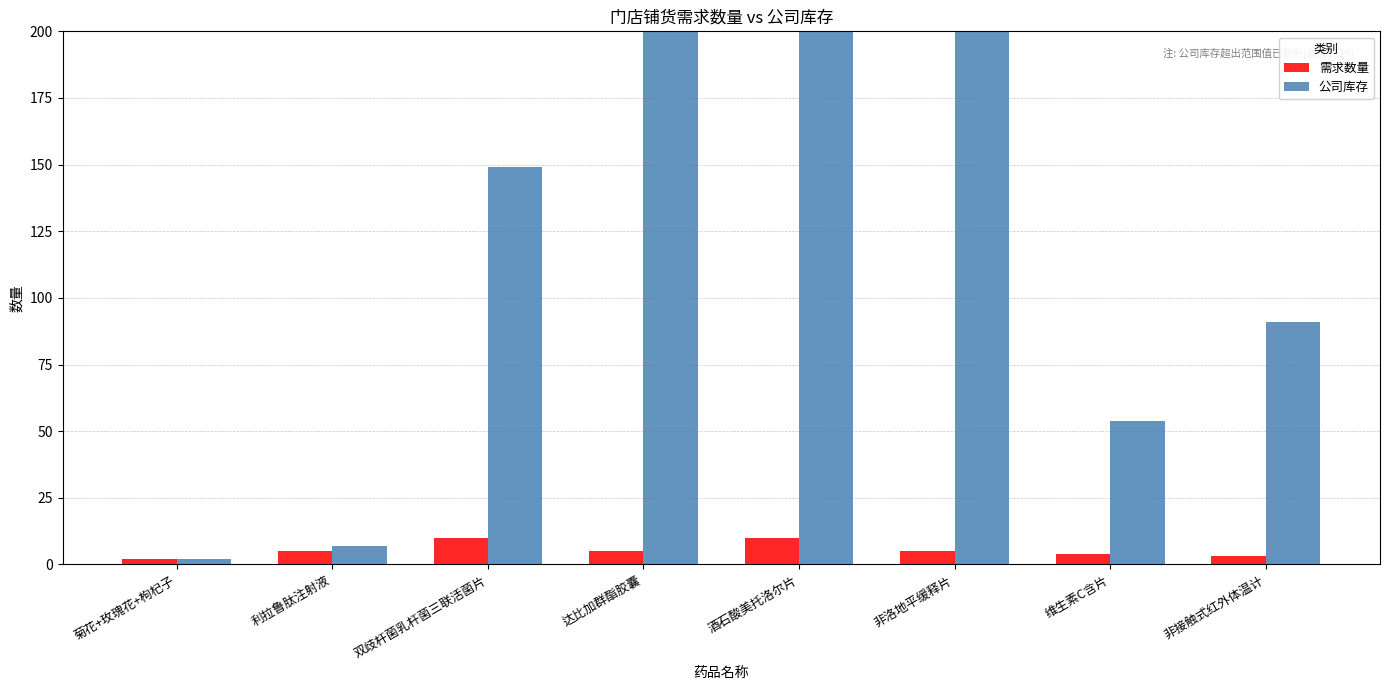

Reading left to right, what are all the values shown in this chart?

需求数量: 2	5	10	5	10	5	4	3
公司库存: 2	7	149	496	1319	412	54	91